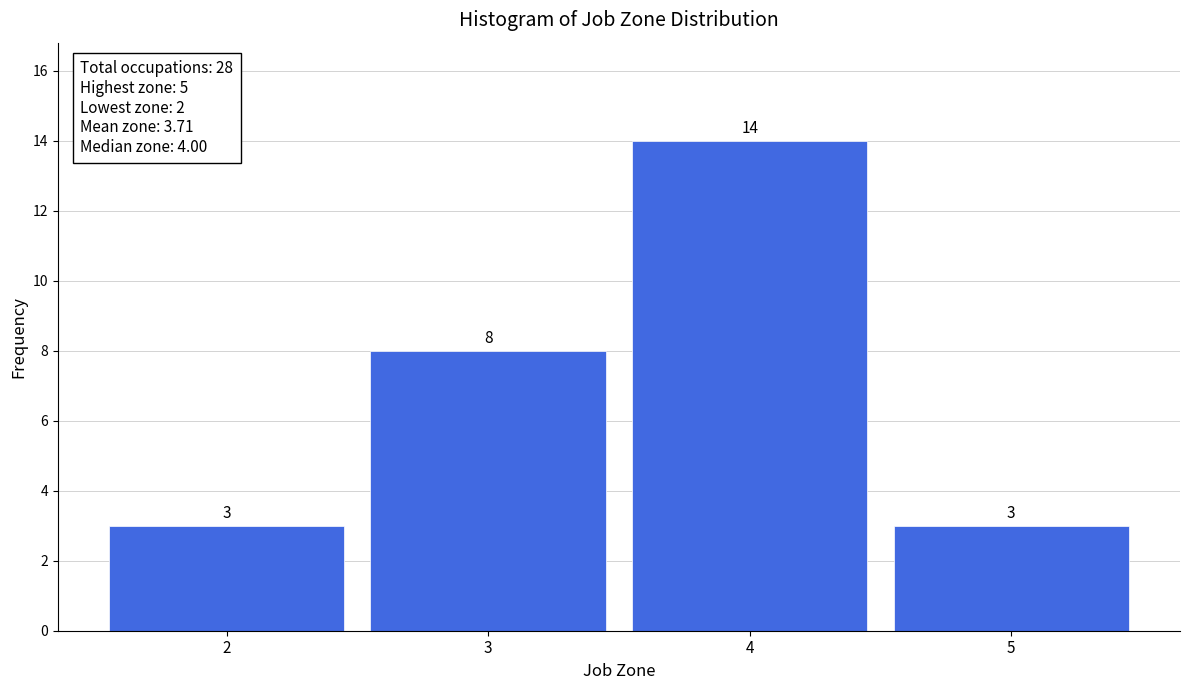

Reading right to left, transcribe all the data shown in this chart.

3	14	8	3